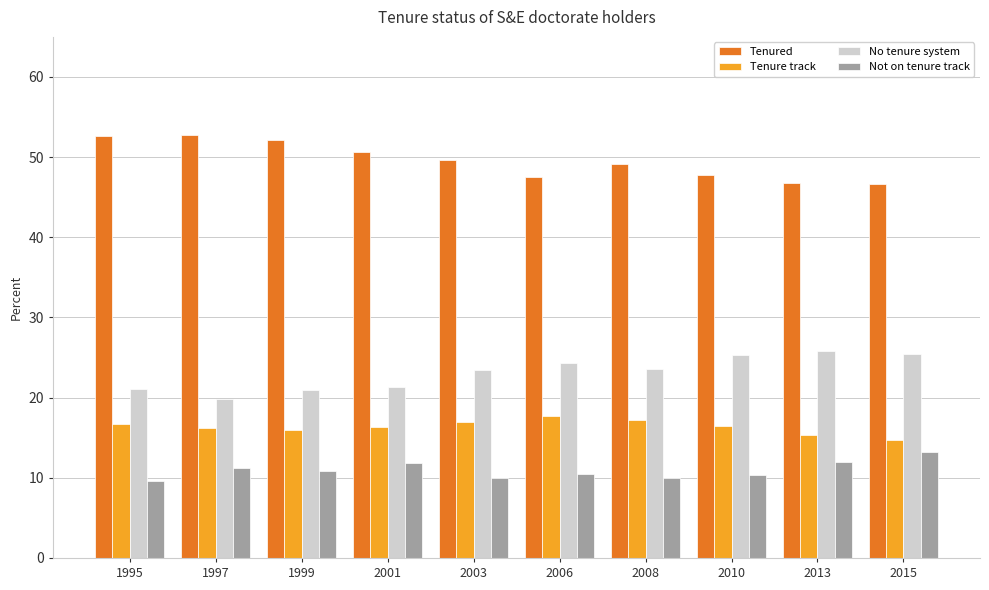

What is the total value across all series at 2010?

100.0